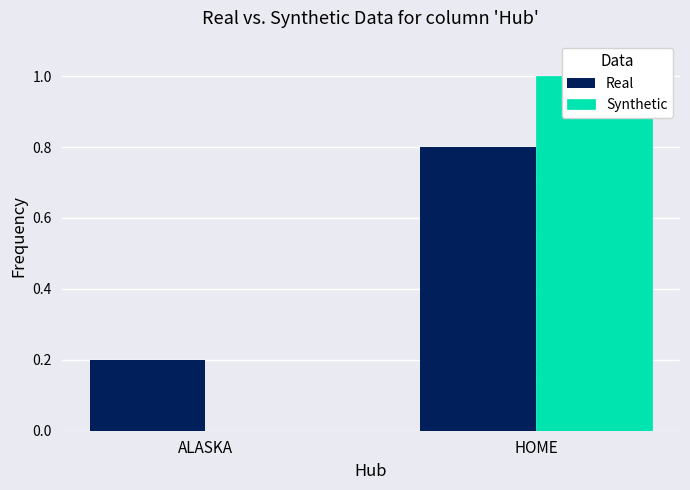

What is the average value of the Real series?

0.5